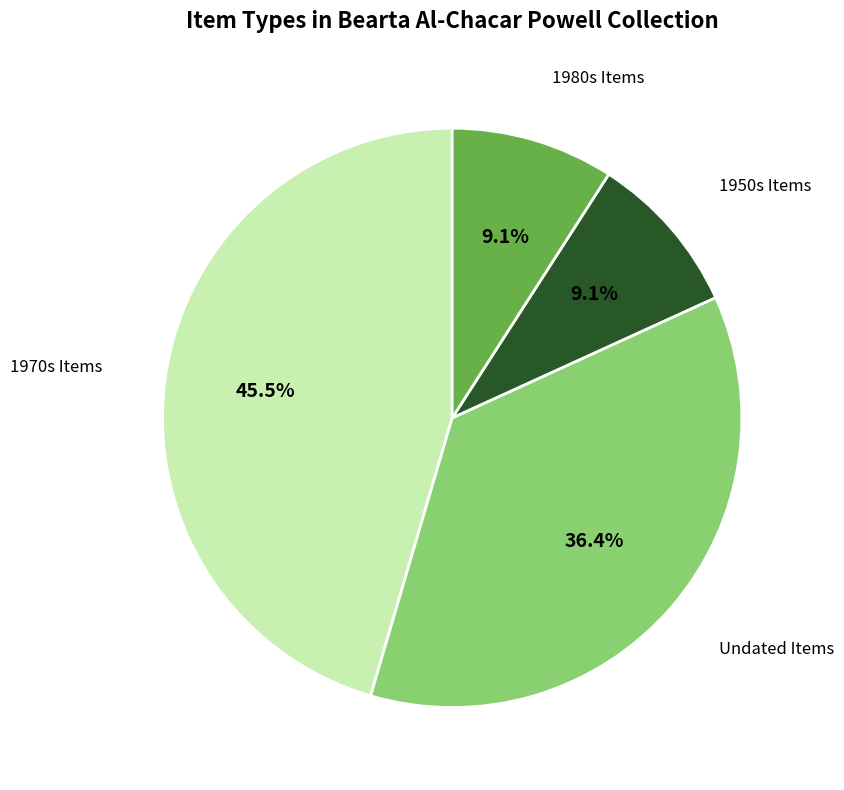

What is the largest slice in the pie chart?

1970s Items